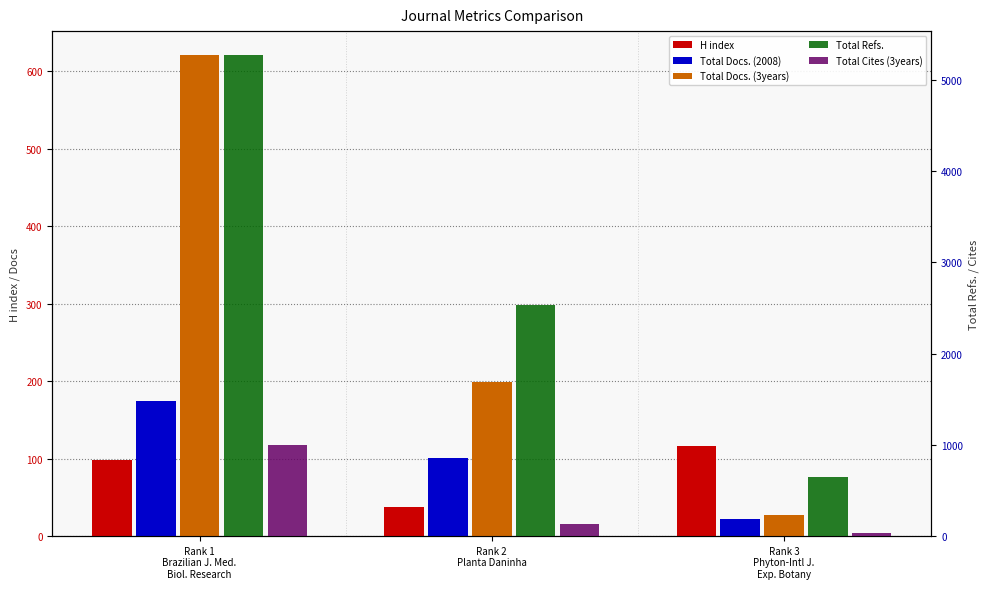

Reading left to right, extract all data points from this chart.

H index: 98	37	116
Total Docs. (2008): 174	101	22
Total Docs. (3years): 621	199	27
Total Refs.: 5272	2529	651
Total Cites (3years): 1003	137	30